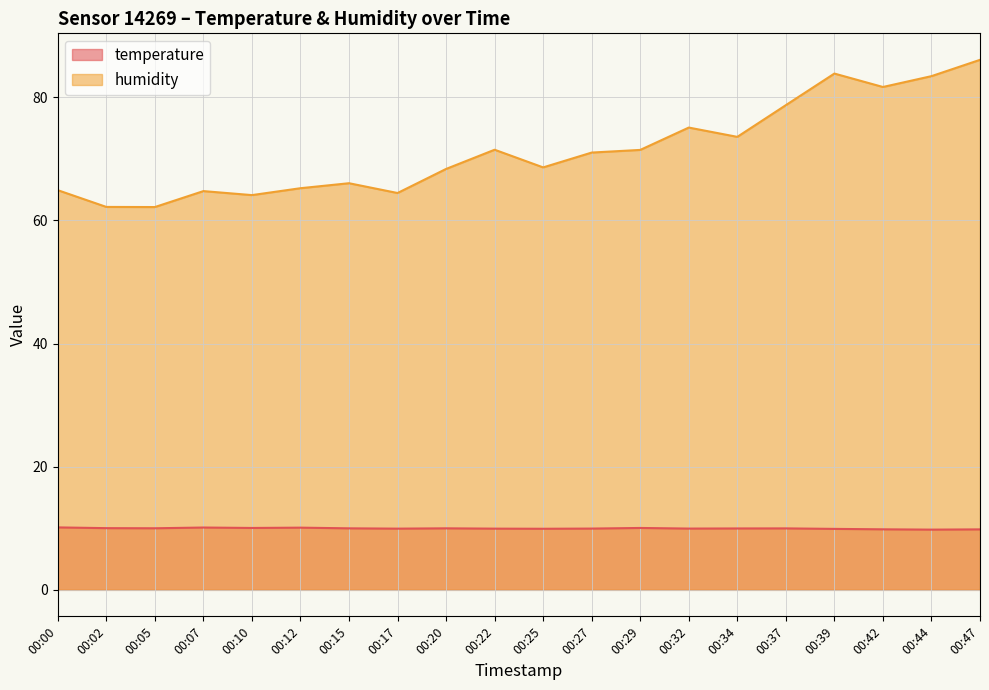

At which label does humidity first exceed 71?

00:22